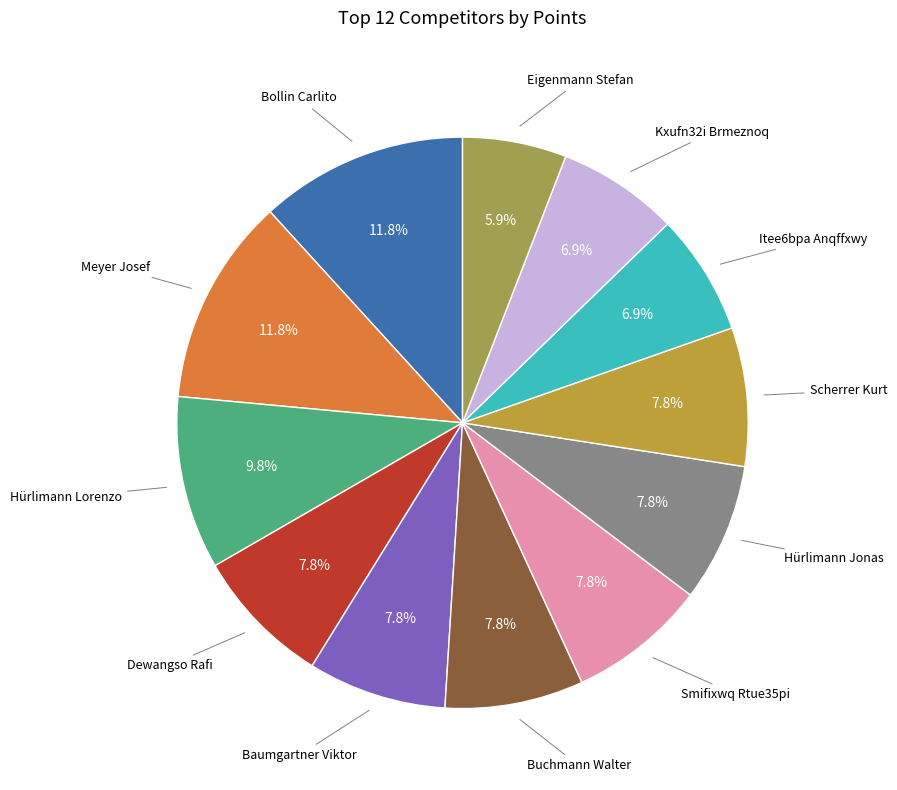

The Kxufn32i Brmeznoq slice represents 15% of the pie. True or false?

False